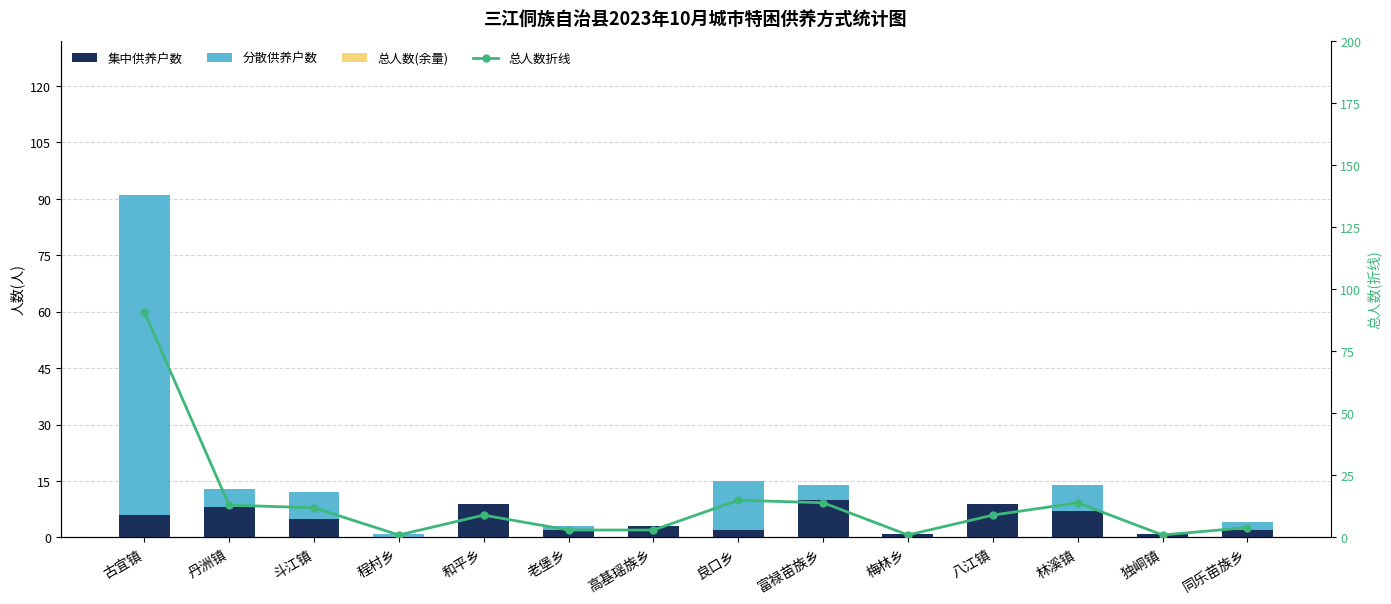

Which series has the largest total across all categories?

总人数折线